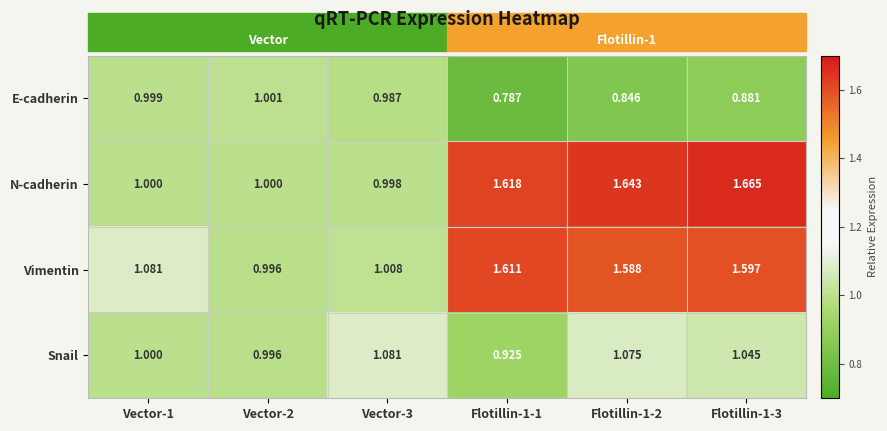

Which series has the widest spread of values?

N-cadherin